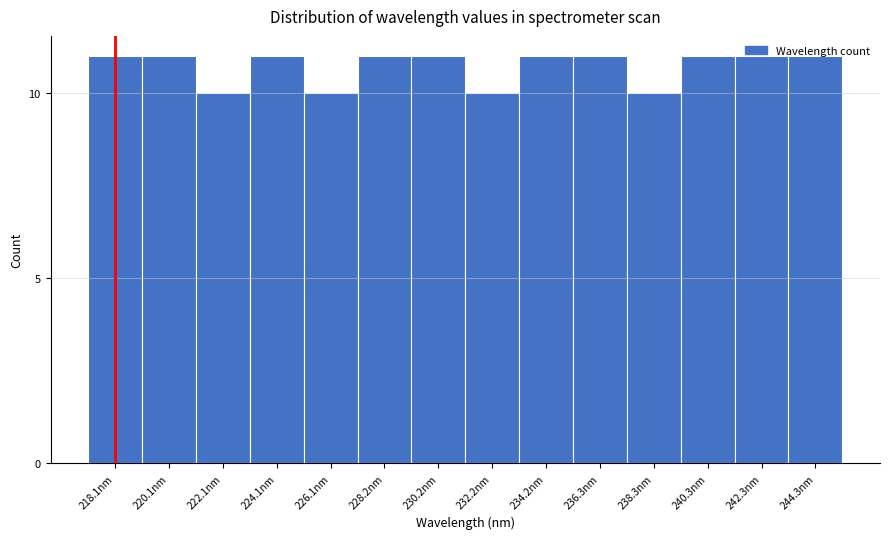

The value at 220.1nm is 3. True or false?

False